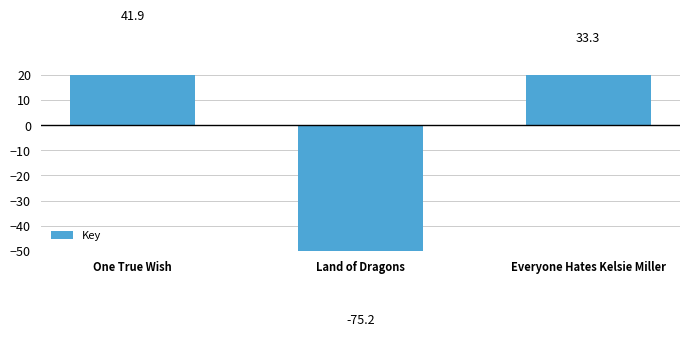

What is the difference between the values at Land of Dragons and Everyone Hates Kelsie Miller?

108.5